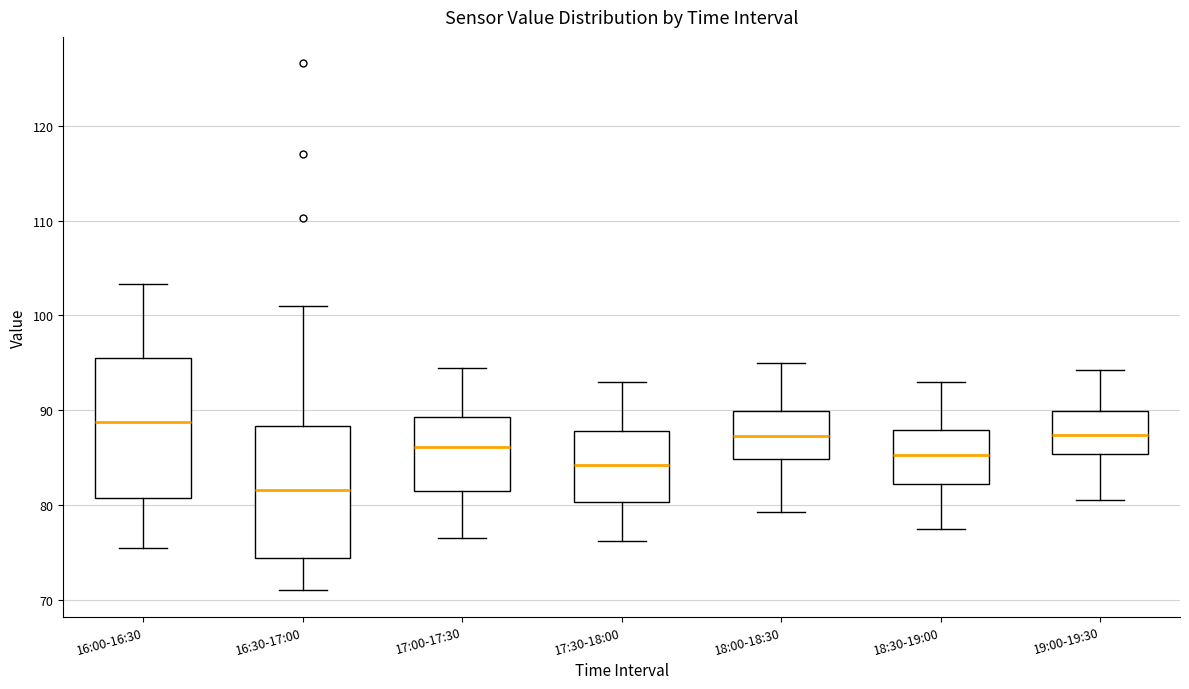

Where does the median line of the box for 18:30-19:00 sit on the y-axis? The values are not printed on the chart, so give them approximately, as read against the axis.

85